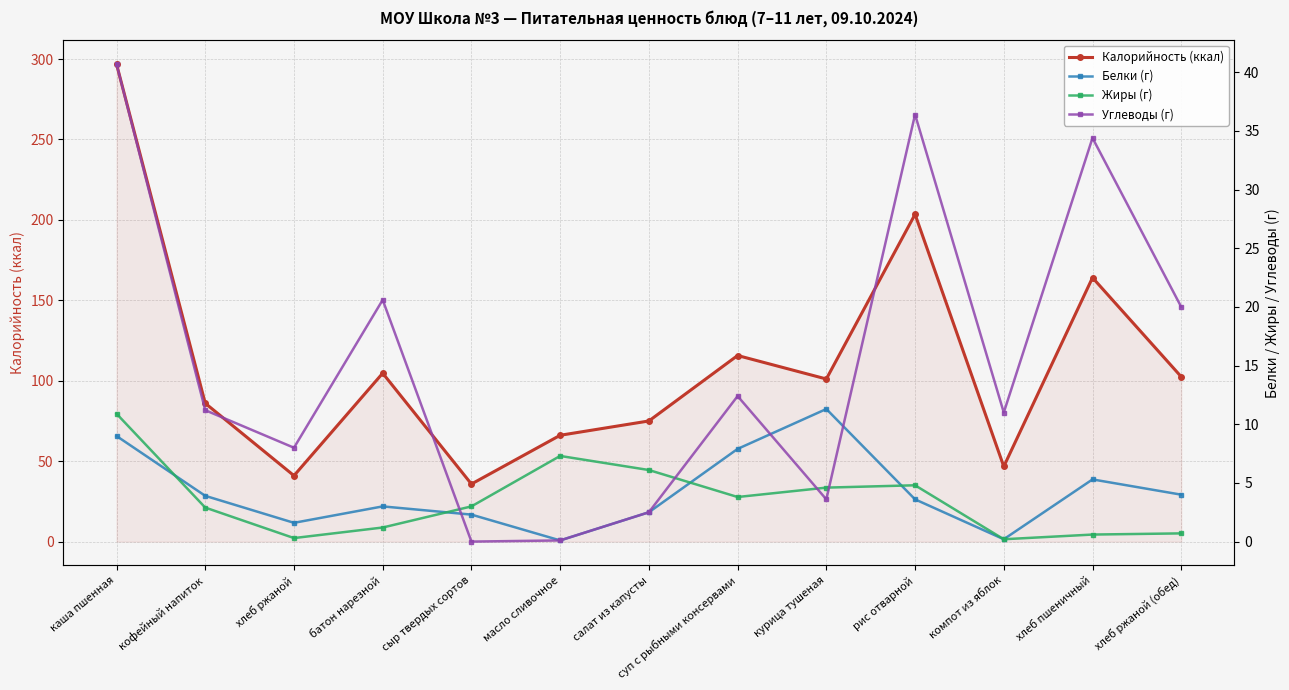

Is the value of Калорийность (ккал) at компот из яблок greater than the value of Углеводы (г) at хлеб ржаной?

Yes